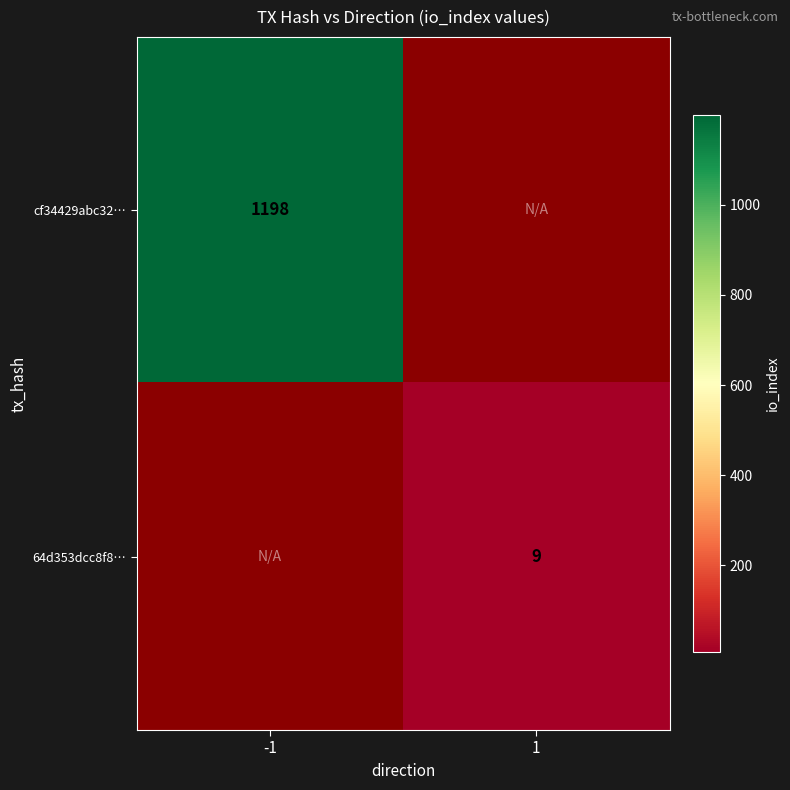

True or false: cf34429abc32… has a value of 1198 at -1.

True